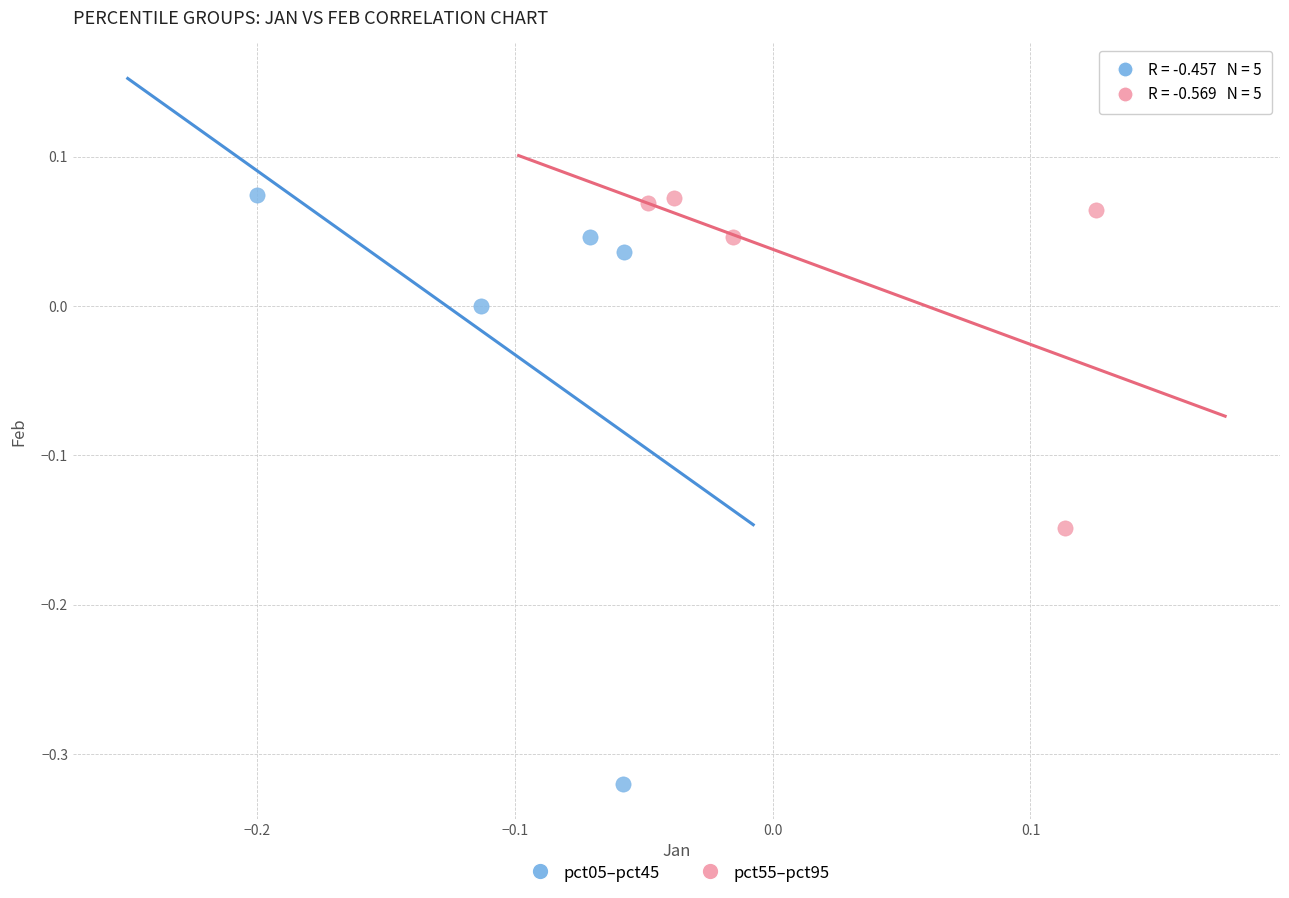

Which series reaches the minimum Y coordinate?

pct05–pct45